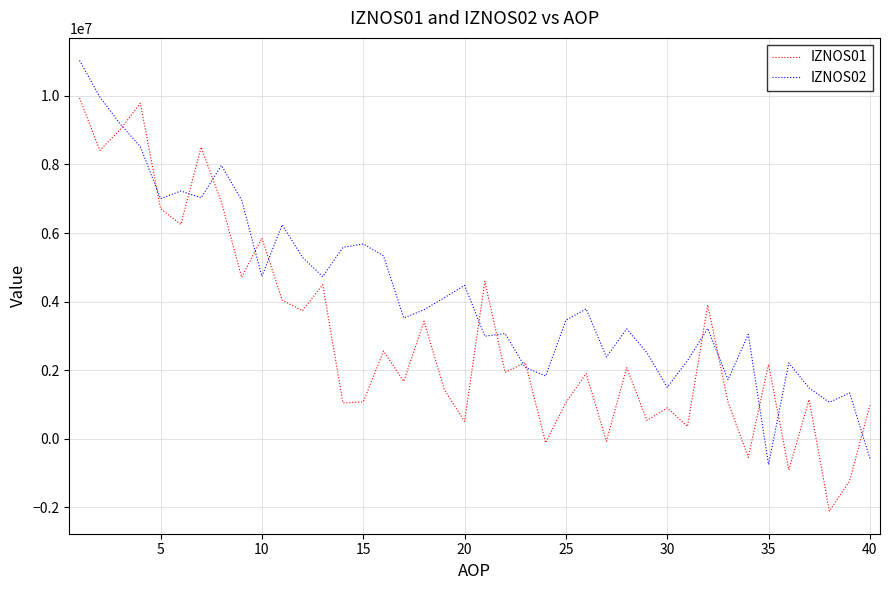

How many values in IZNOS02 are below zero?

2